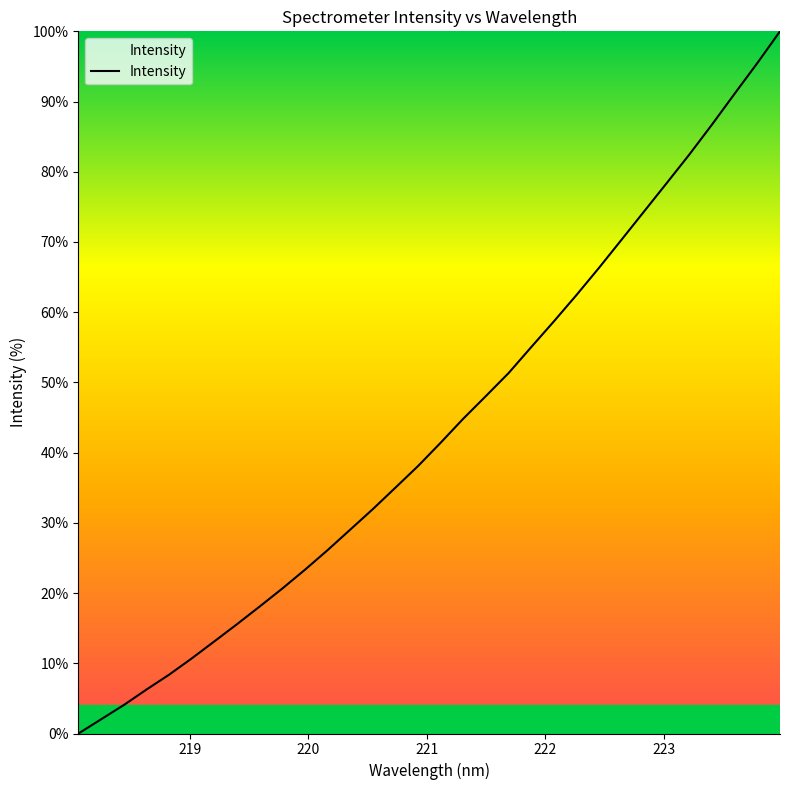

What is the maximum value shown in the chart?

100.0